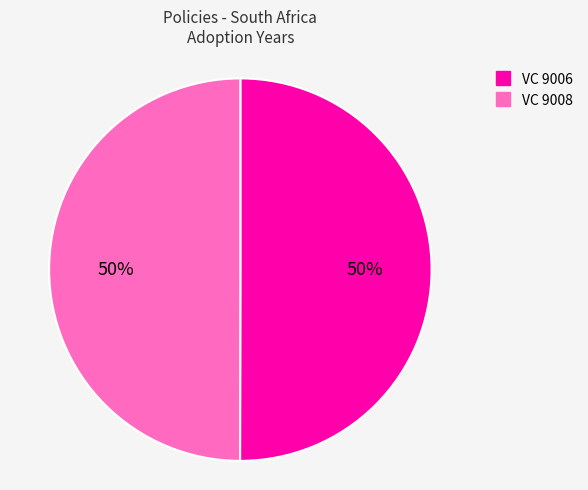

Combined, do VC 9006 and VC 9008 account for over 50%?

Yes